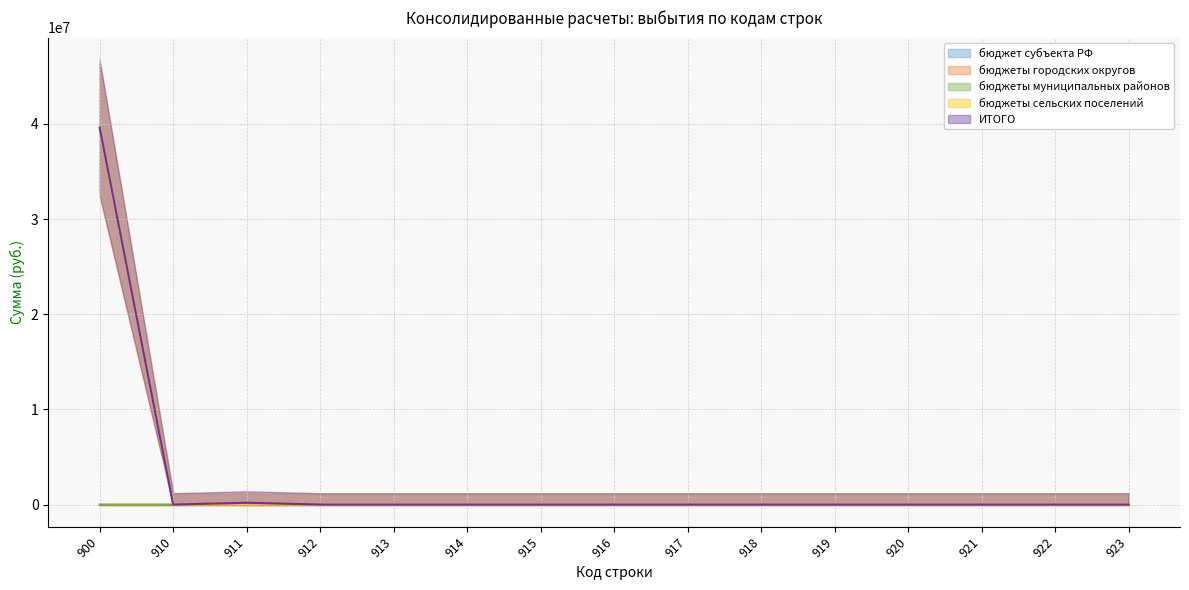

What is the maximum value for ИТОГО?

39608102.3